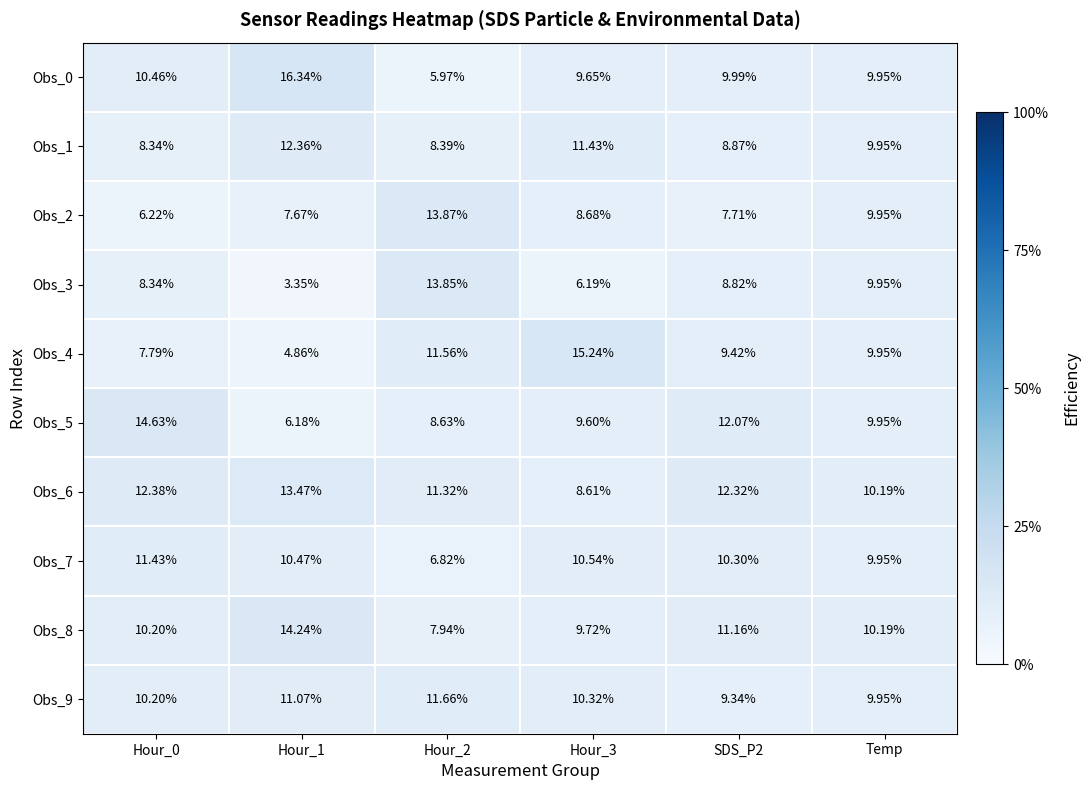

Is the value of Obs_5 at Hour_1 greater than the value of Obs_3 at SDS_P2?

No